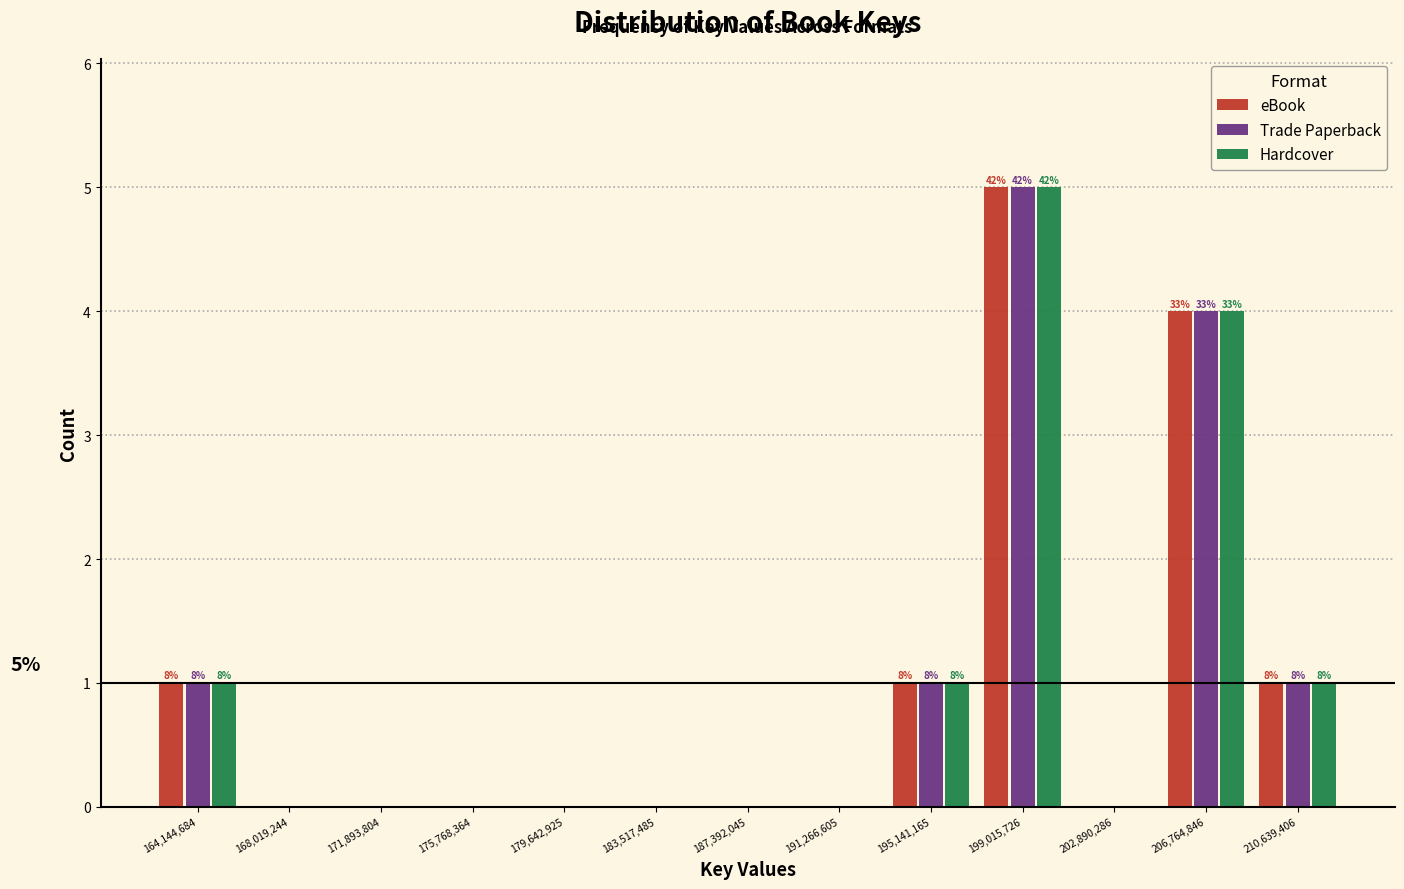

In the Hardcover series, which range on the x-axis has the tallest bar?

197000000 to 201000000